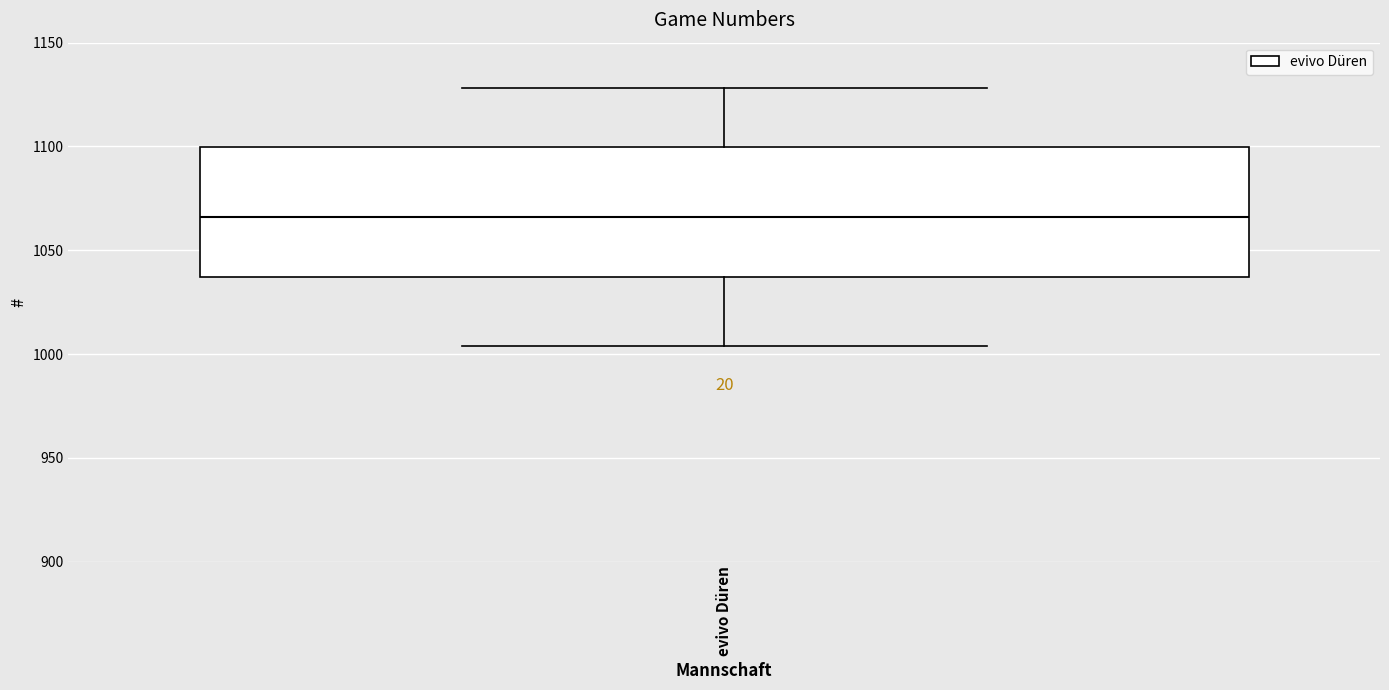

Where is the lower edge of the box for evivo Düren on the y-axis? The values are not printed on the chart, so give them approximately, as read against the axis.

1035